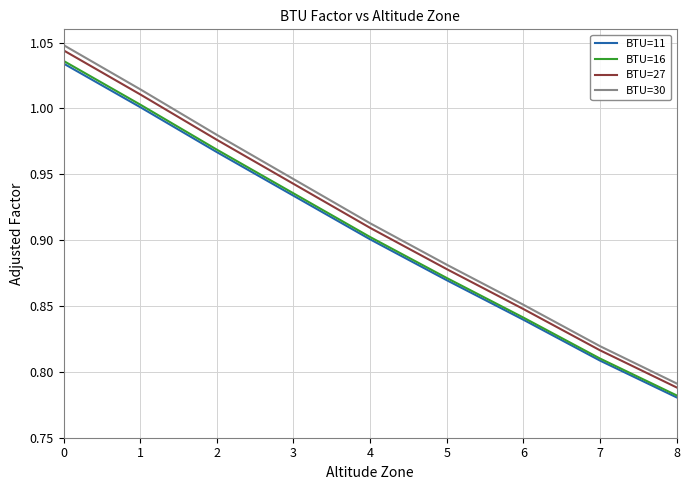

Where is BTU=11 nearest to the value 0?

8